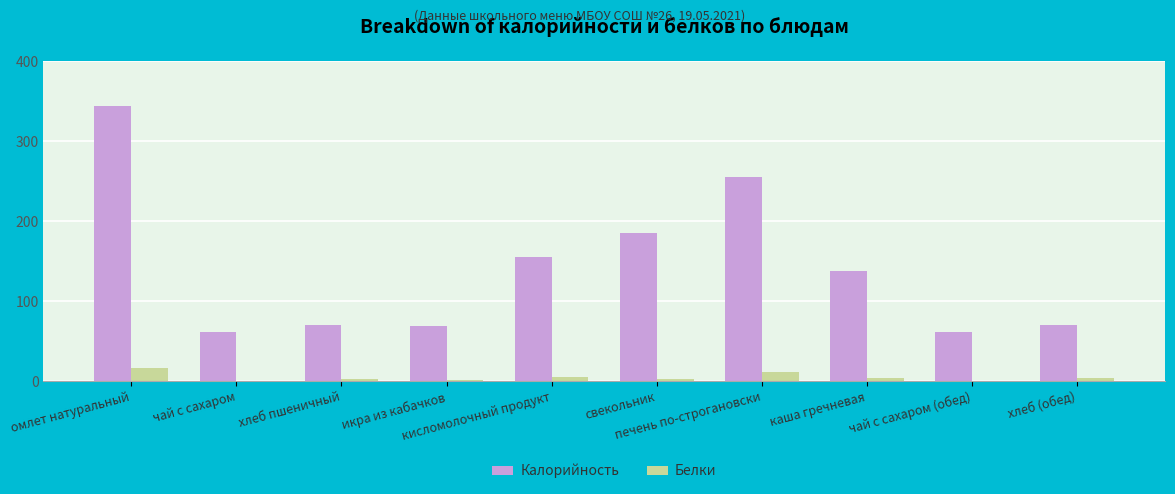

Which series has the largest total across all categories?

Калорийность